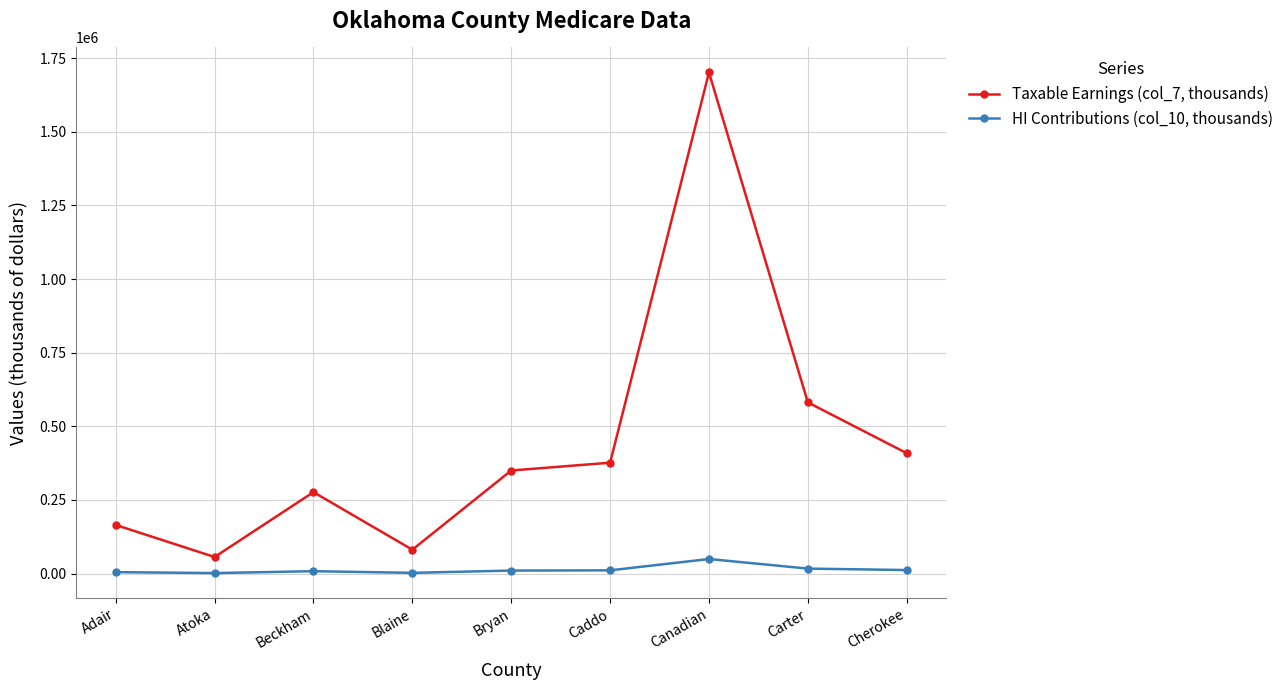

Which category has the highest value in the Taxable Earnings (col_7, thousands) series?

Canadian